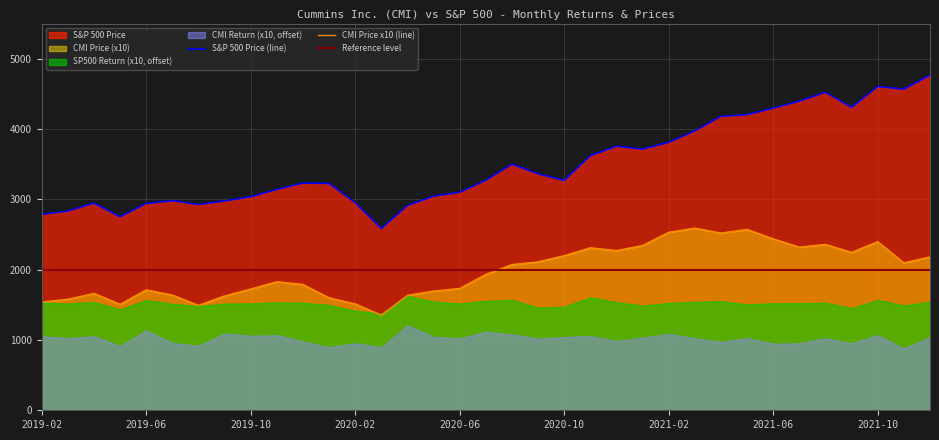

Rank the series by their average value, from lowest to highest.

CMI Price, S&P 500 Price